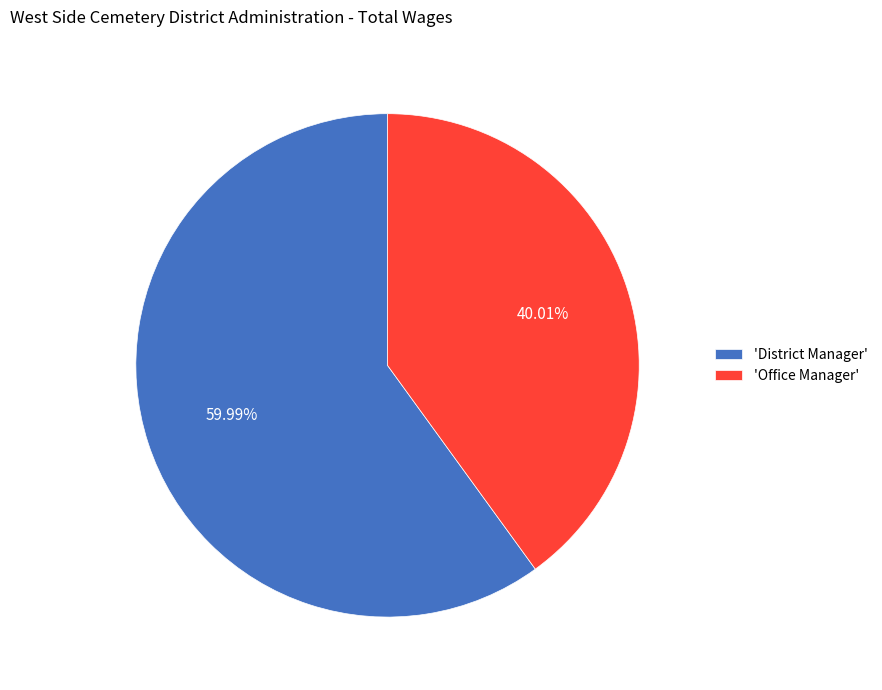

Which slice represents more than half of the pie?

'District Manager'